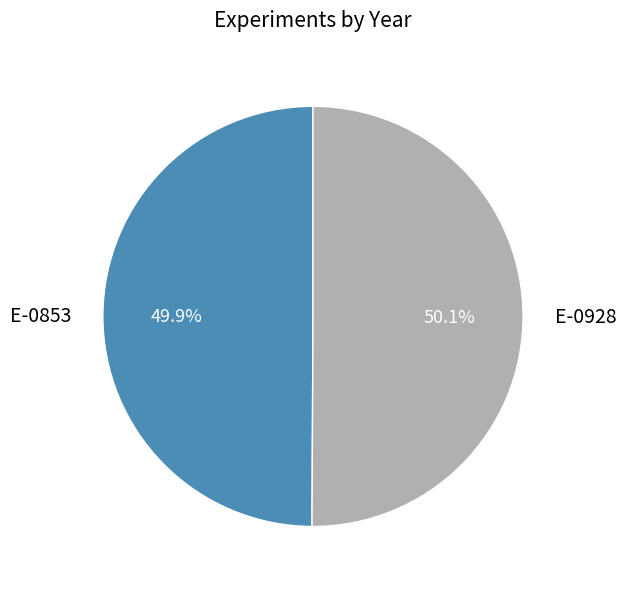

Does any single category account for the majority?

Yes